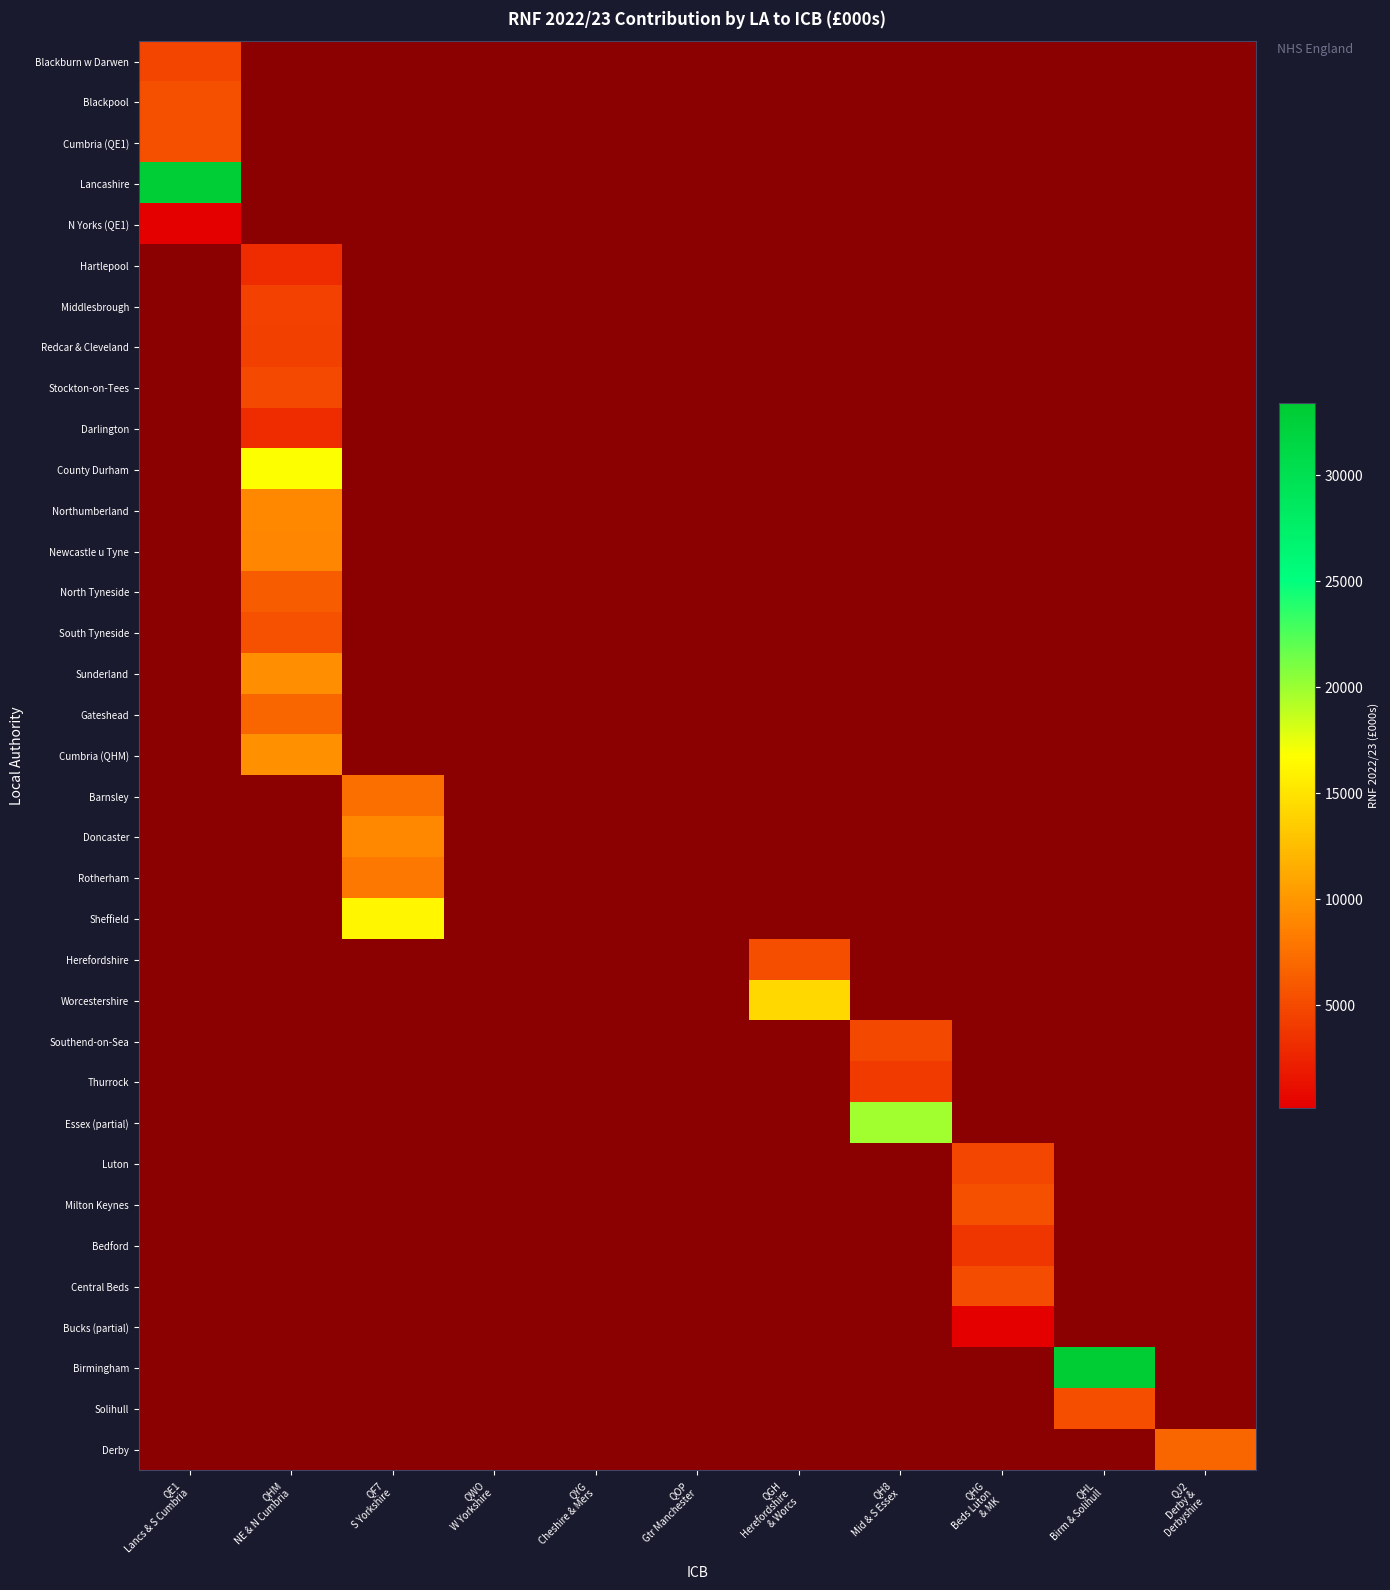

At which label does Newcastle u Tyne reach its minimum?

QE1 Lancs & S Cumbria